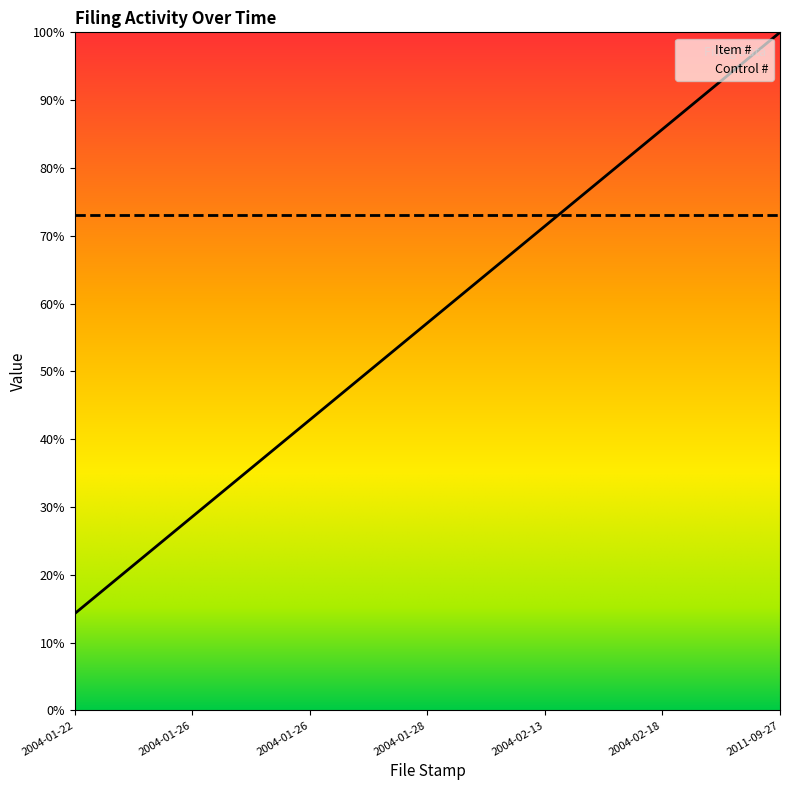

What is the label of the 7th point from the right?

2004-01-22